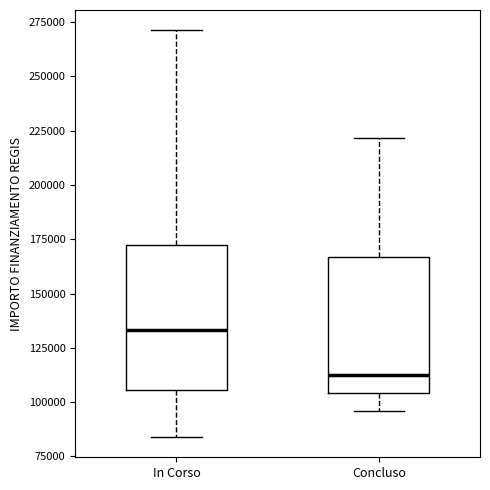

Reading left to right, read every box against the y-axis: the position of its median line, the range the box covers, and the ends of its whiskers. The values are not printed on the chart, so give them approximately, as read against the axis.

In Corso: median 135000, box 105000 to 175000, whiskers 85000 to 270000
Concluso: median 115000, box 105000 to 165000, whiskers 95000 to 220000